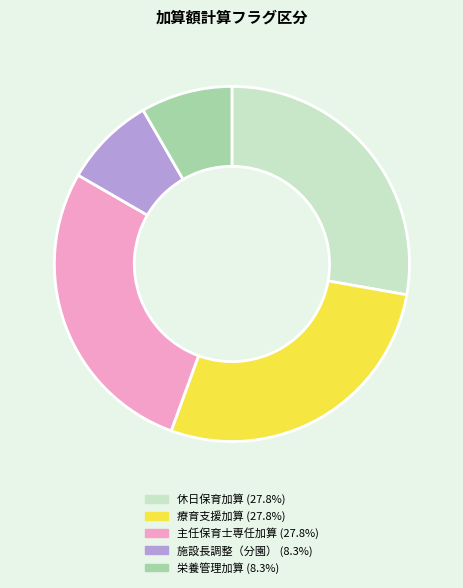

Is there any slice that represents more than half of the pie?

No